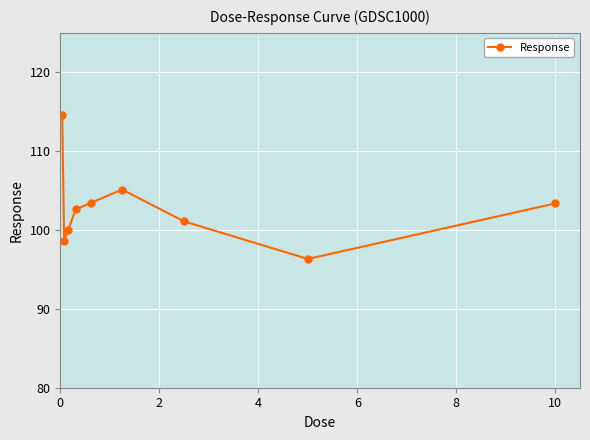

What is the minimum value shown in the chart?

96.3